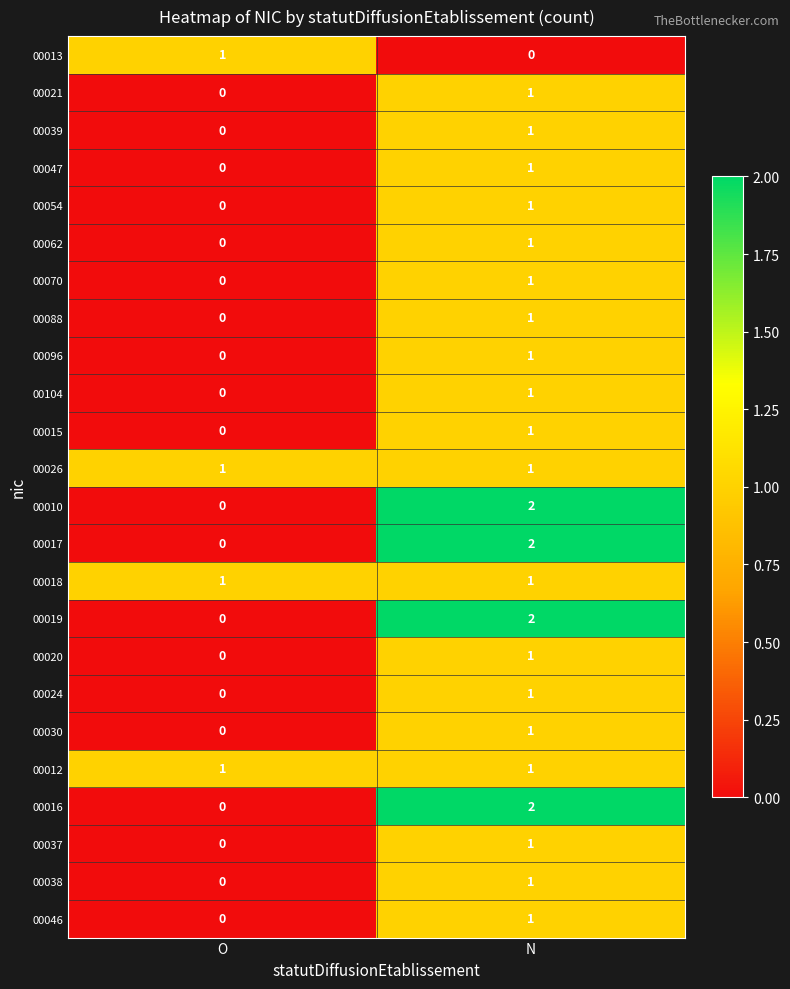

At how many categories does at least one series exceed 0?

2